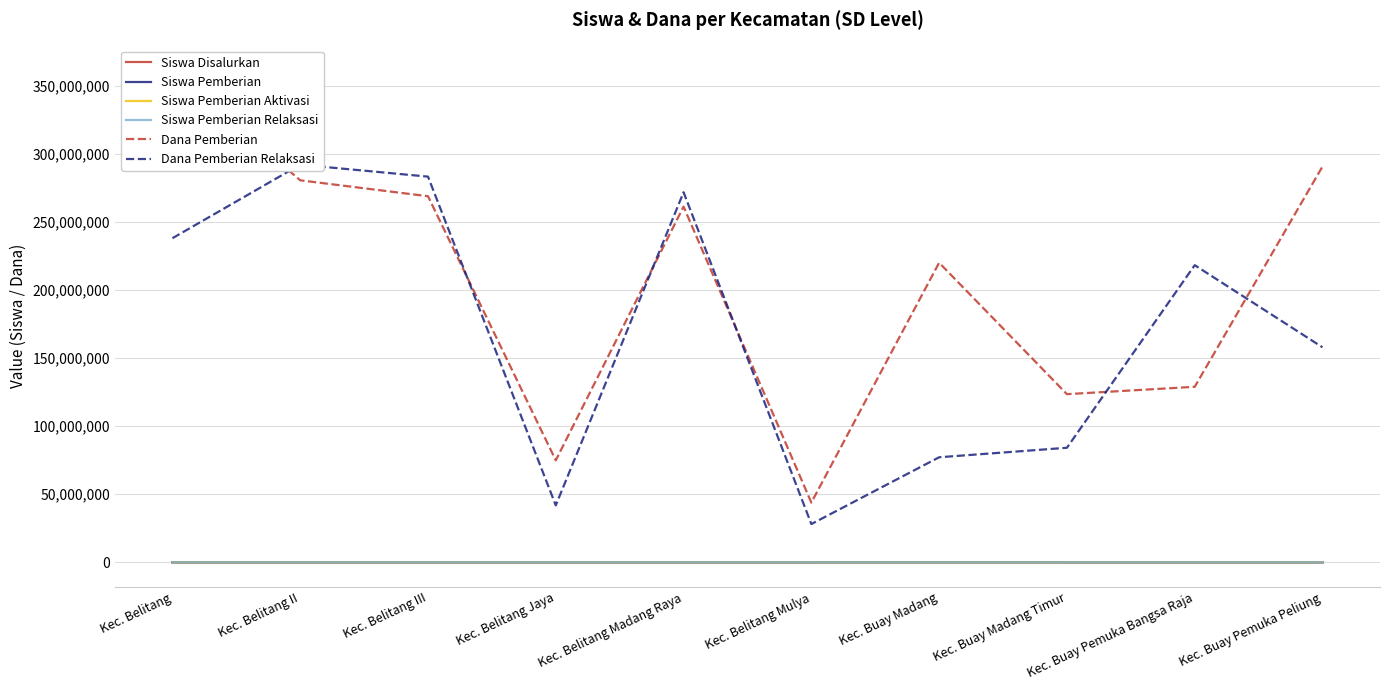

Rank the categories by Siswa Pemberian Aktivasi value from highest to lowest.

Kec. Belitang, Kec. Buay Pemuka Peliung, Kec. Belitang II, Kec. Belitang Madang Raya, Kec. Buay Madang Timur, Kec. Belitang Jaya, Kec. Belitang Mulya, Kec. Buay Madang, Kec. Buay Pemuka Bangsa Raja, Kec. Belitang III